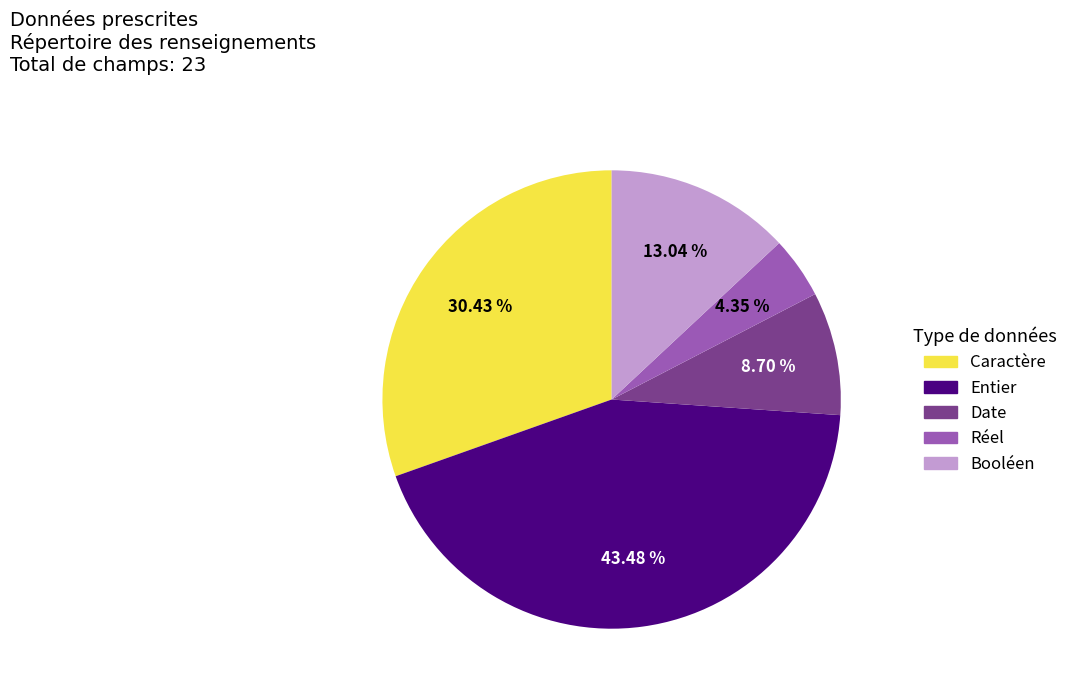

What percentage is the Entier slice, to the nearest percent?

43%